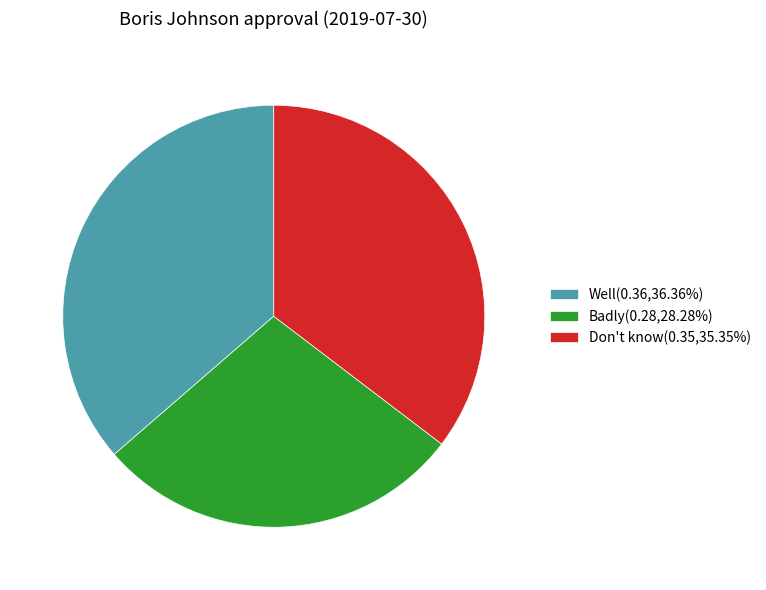

Does Badly account for over 50% of the chart?

No